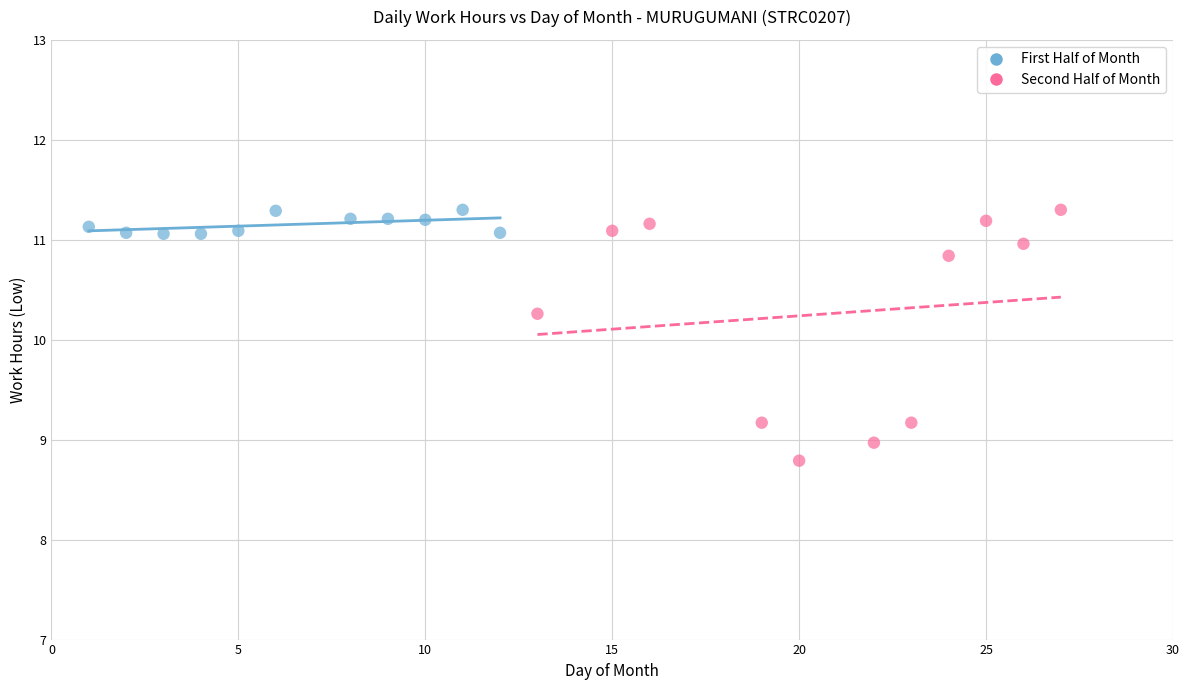

Which series reaches the minimum Y coordinate?

Second Half of Month